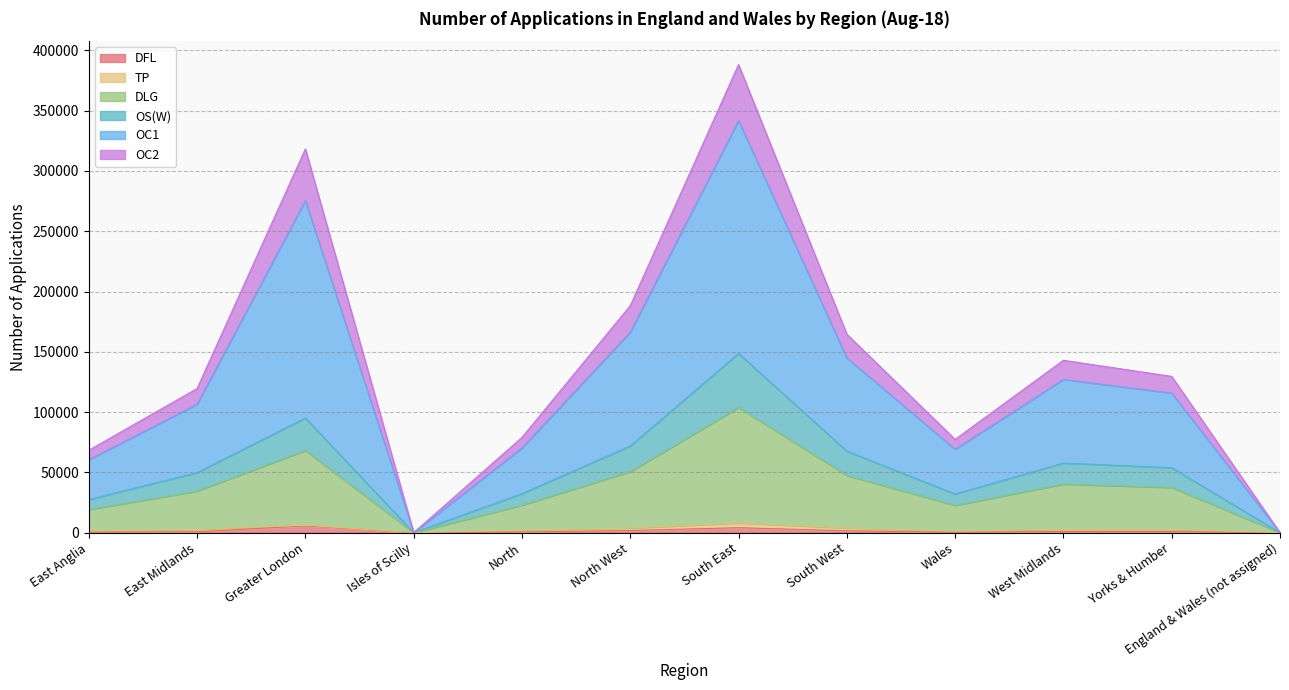

Which has a higher value, East Anglia or North?

North